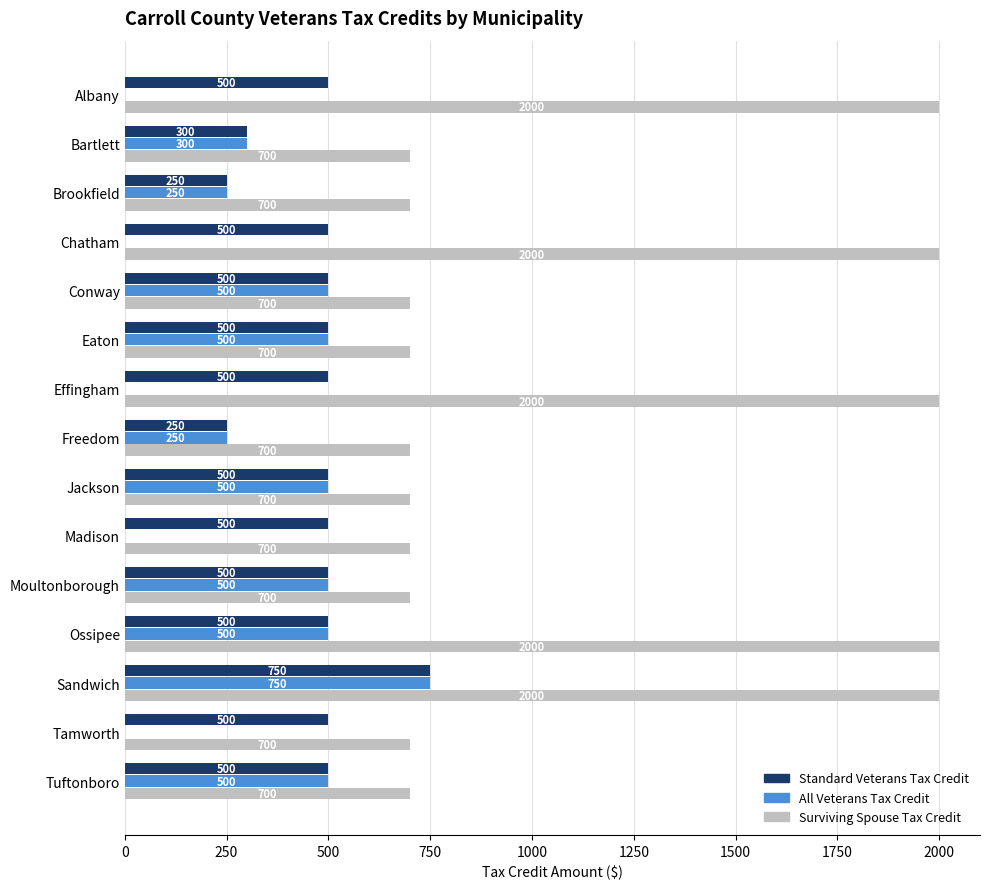

What is the total value across all series at Albany?

2500